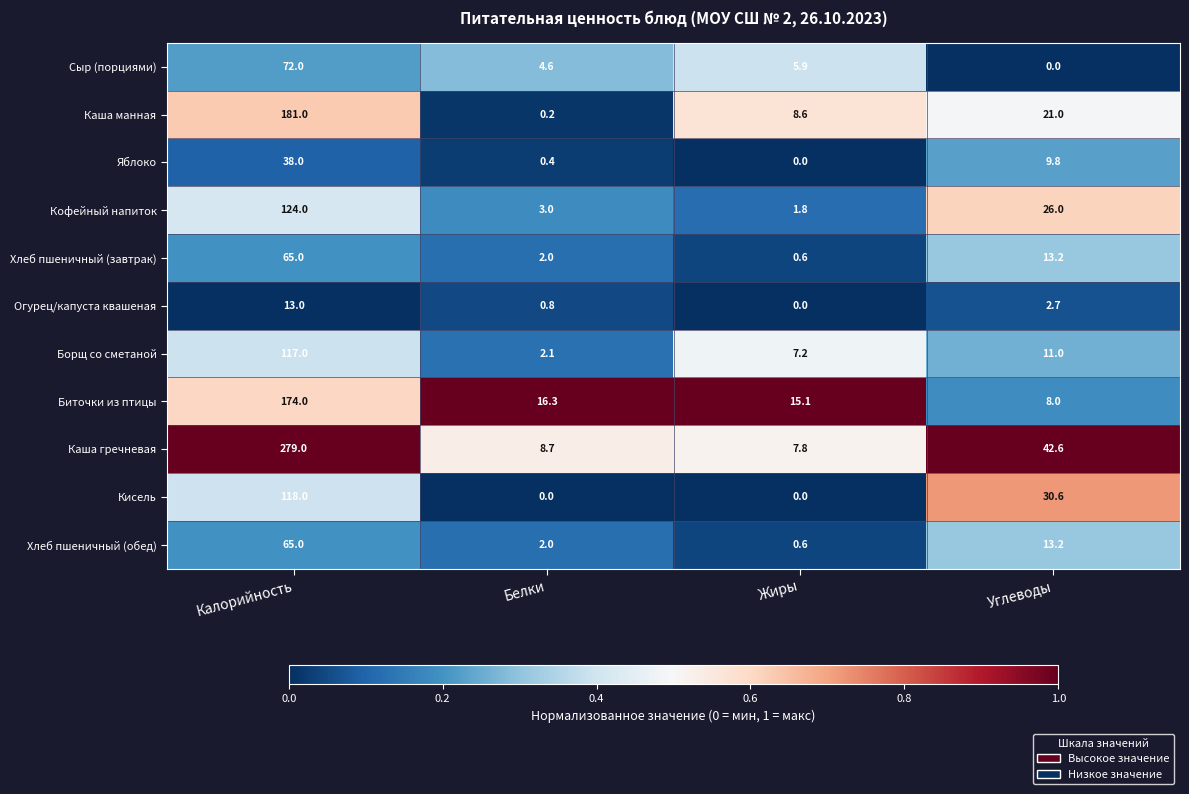

What is the sum of the Каша манная values at Белки and Калорийность?

181.2